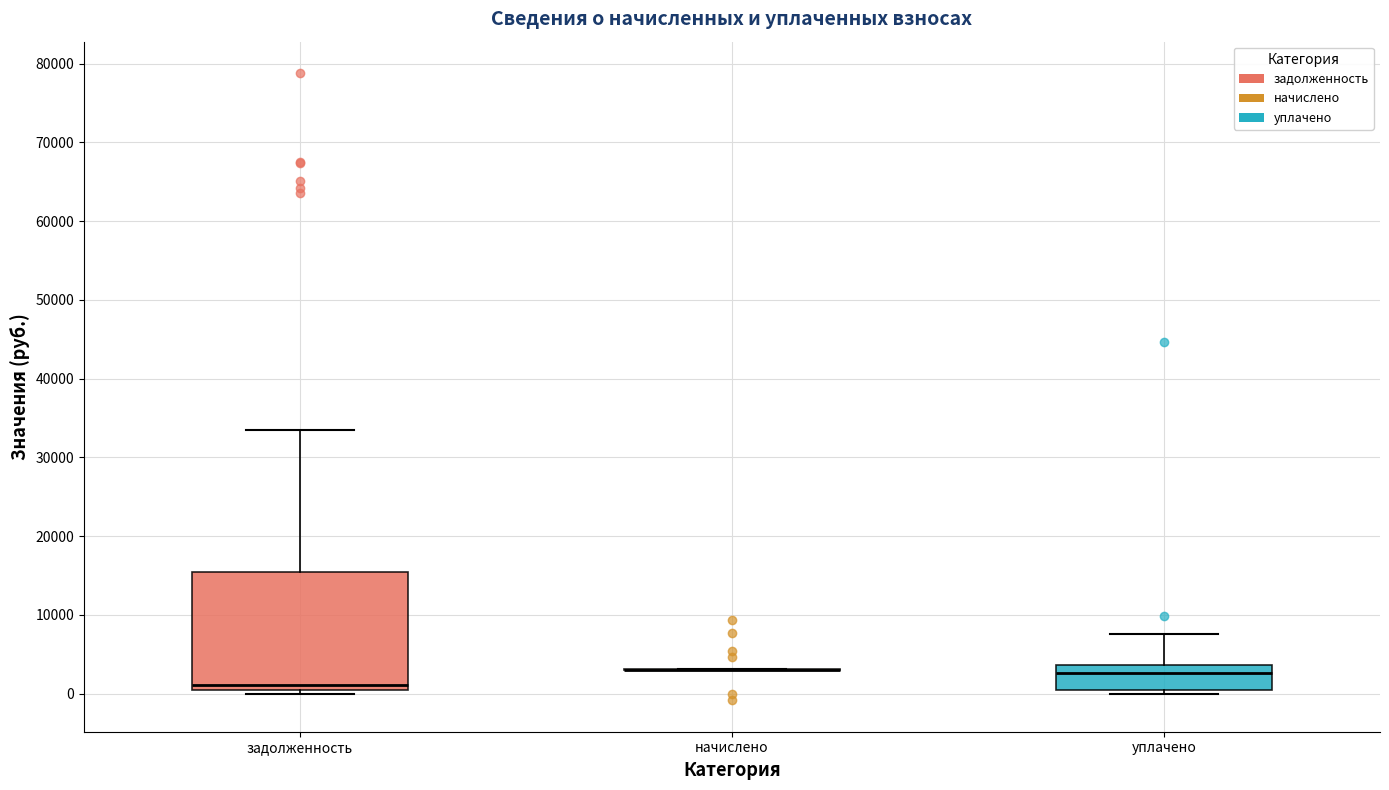

Where is the upper edge of the box for уплачено on the y-axis? The values are not printed on the chart, so give them approximately, as read against the axis.

4000